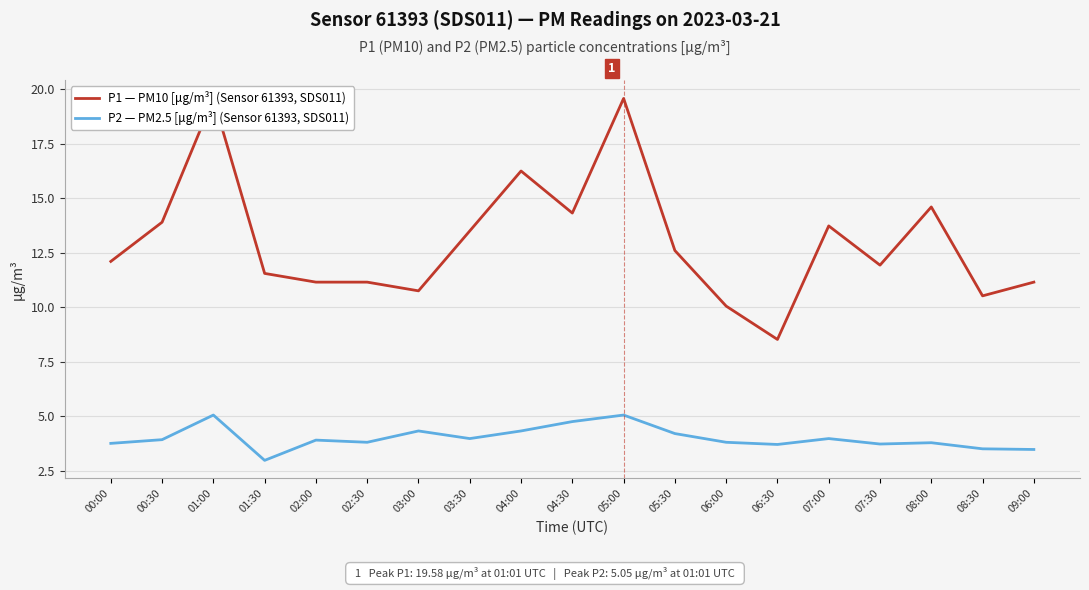

At which label does P1 — PM10 [μg/m³] (Sensor 61393, SDS011) reach its peak?

01:00